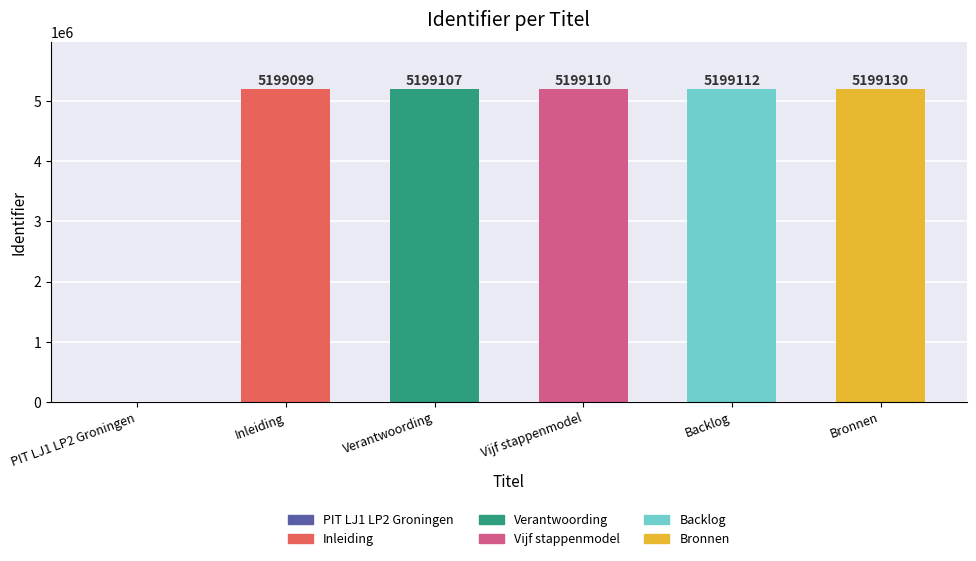

What is the difference between the values at Bronnen and Verantwoording?

23